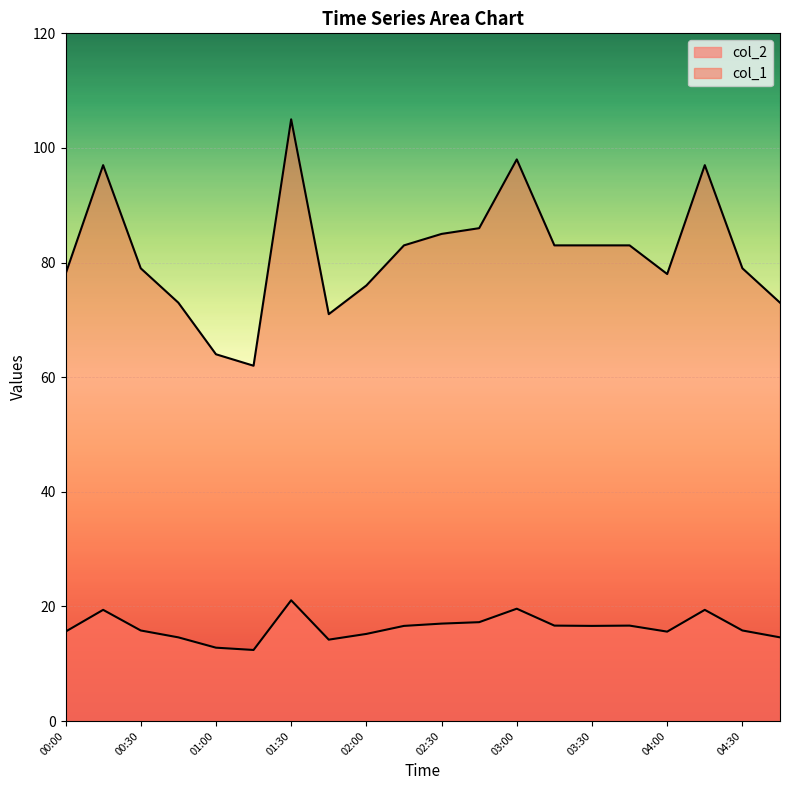

What is the label of the 6th point from the left?

01:15